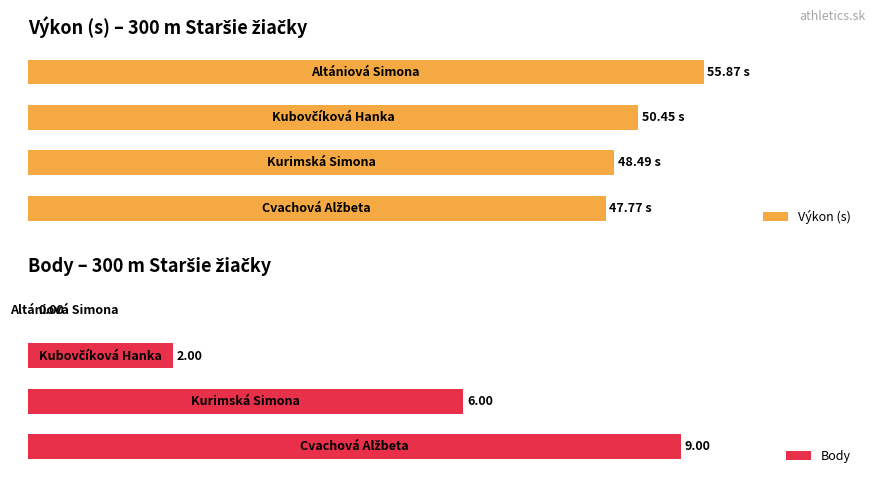

Rank the series by their average value, from lowest to highest.

Body, Výkon (s)